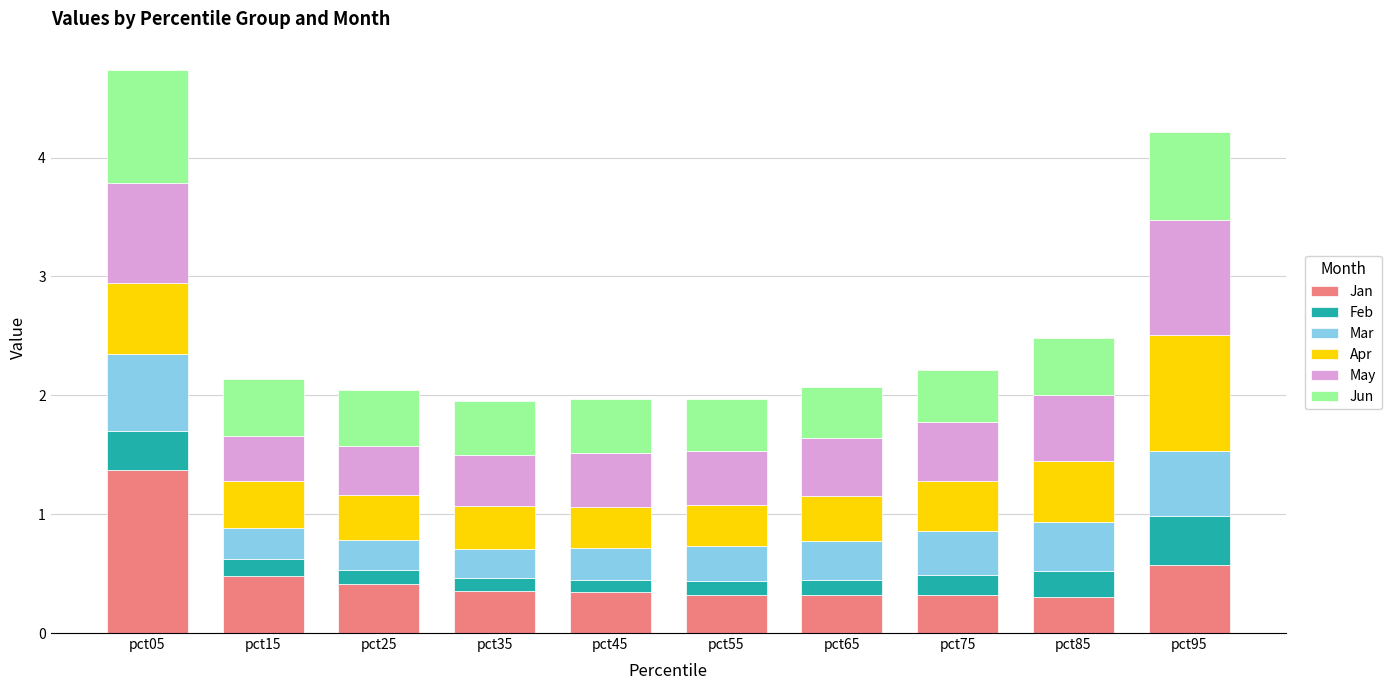

What is the highest value of the Jan series?

1.4